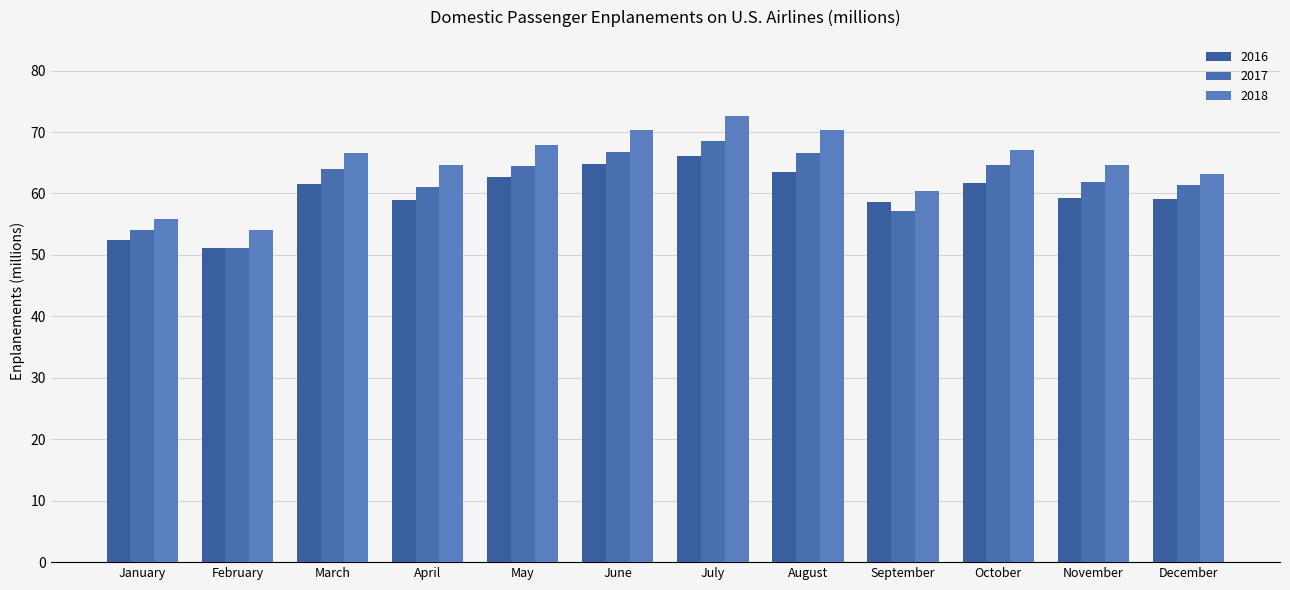

The value of 2018 at April is 115.0. True or false?

False